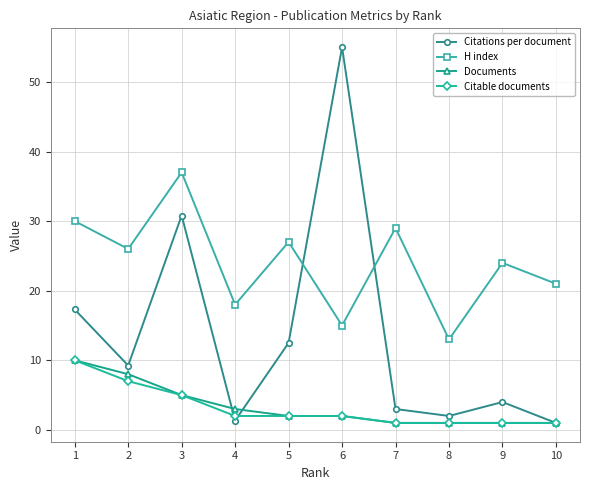

What are all the series names shown in the legend?

Citations per document, H index, Documents, Citable documents